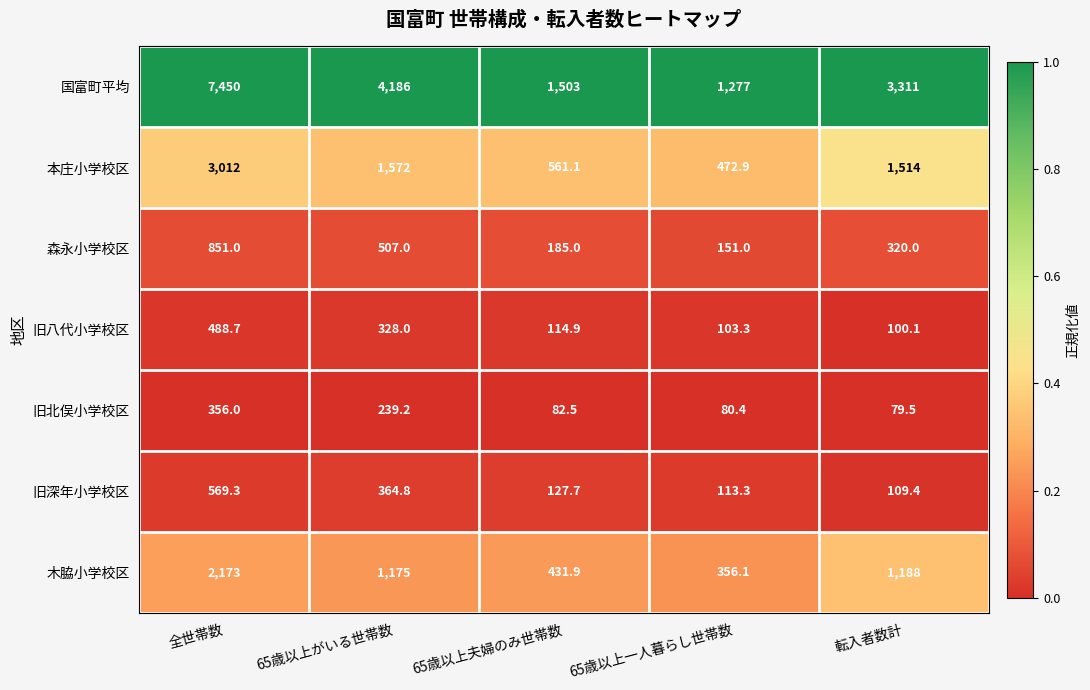

At which category is the sum across all series the highest?

全世帯数